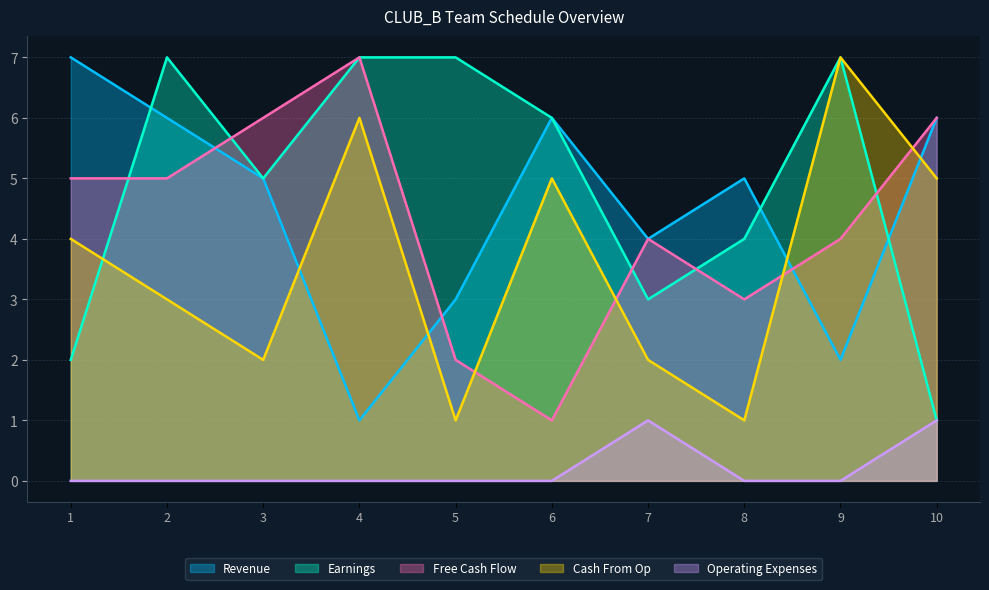

What is the spread (max minus min) of values at 6?

6